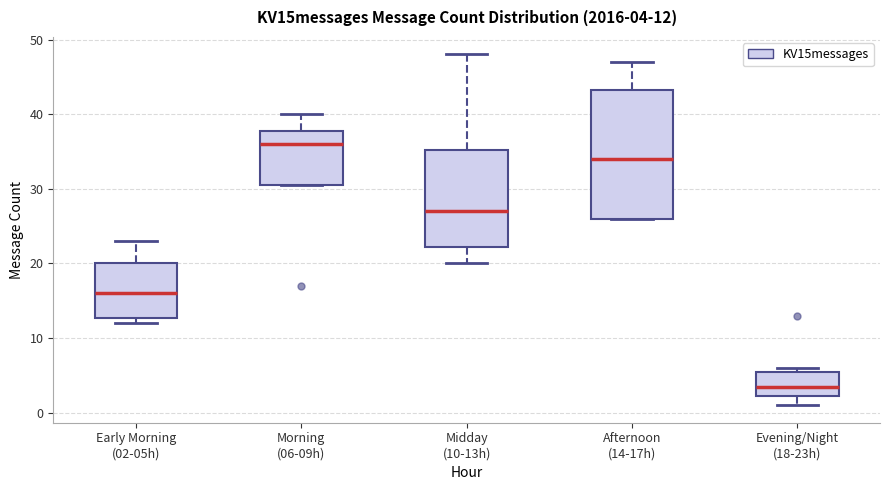

Which box has the highest median line?

Morning (06-09h)